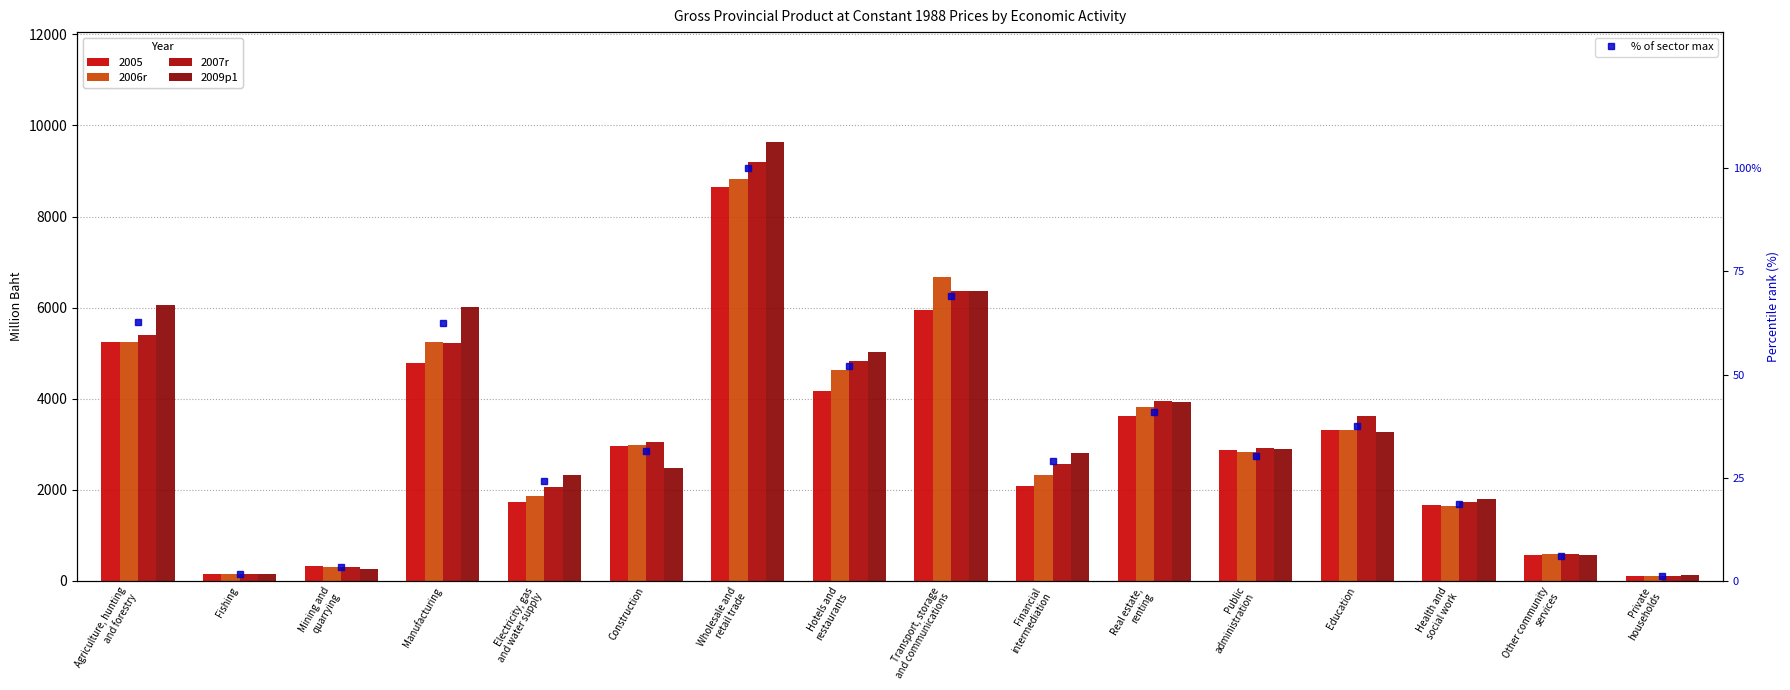

At how many categories does at least one series exceed 1492?

12